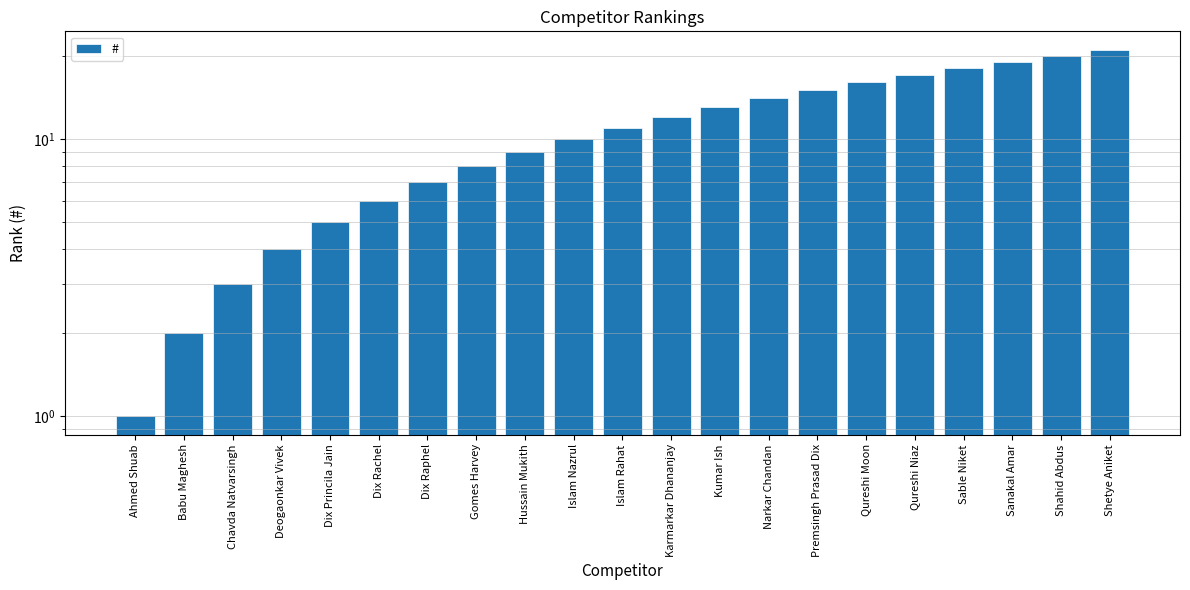

Does the chart contain stacked bars?

No